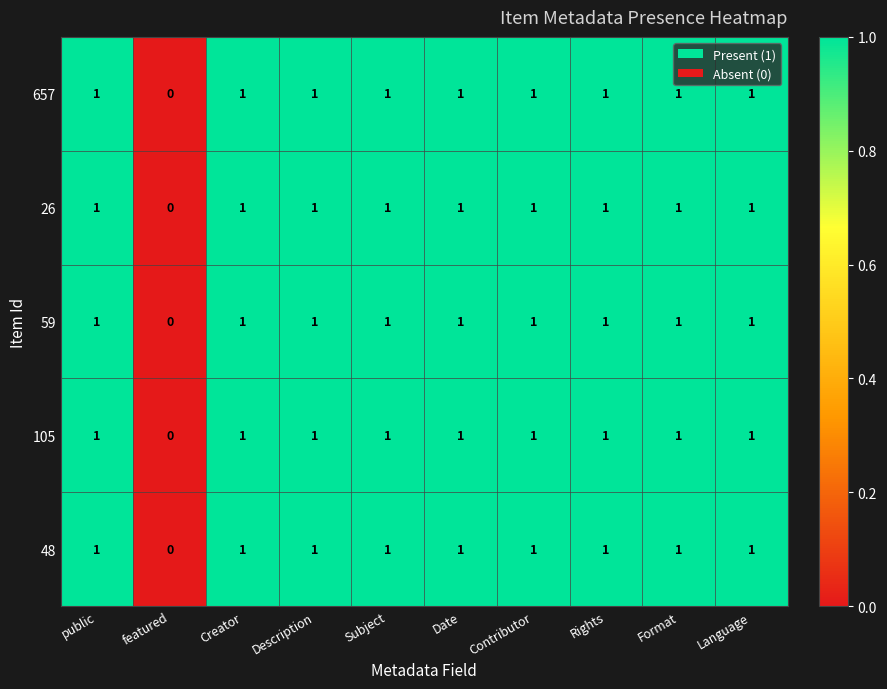

At which label does 48 reach its minimum?

featured